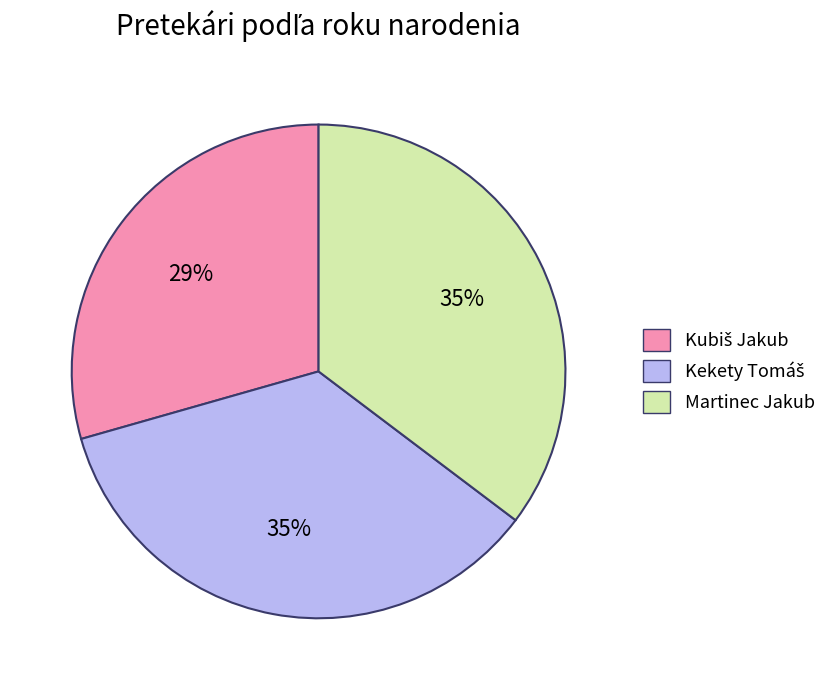

To the nearest percent, what percentage of the pie is Martinec Jakub?

35%